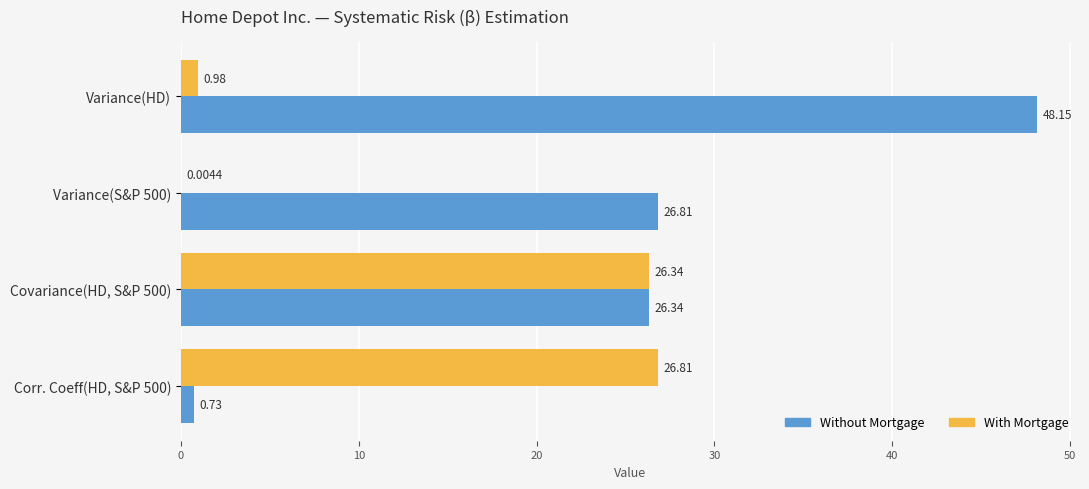

At which category is the sum across all series the highest?

Covariance(HD, S&P 500)